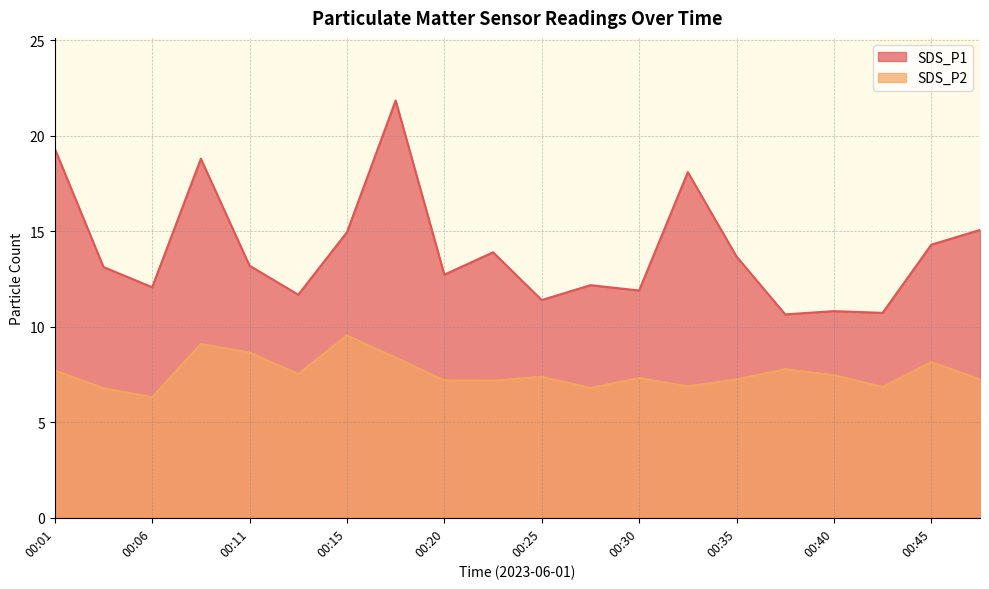

In SDS_P1, how many points are lower than both neighbors (excluding endpoints)?

7